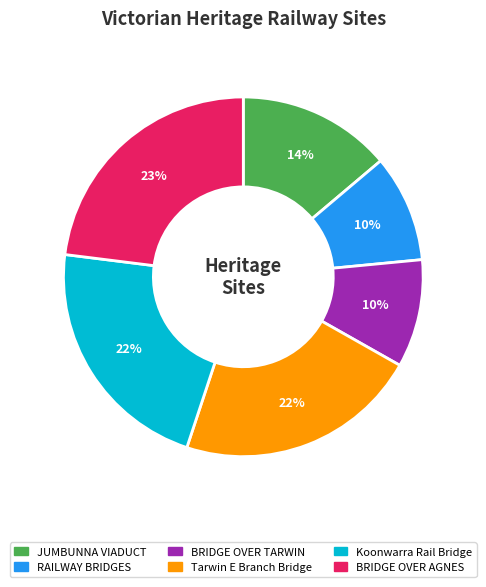

To the nearest percent, what is the average slice percentage?

17%